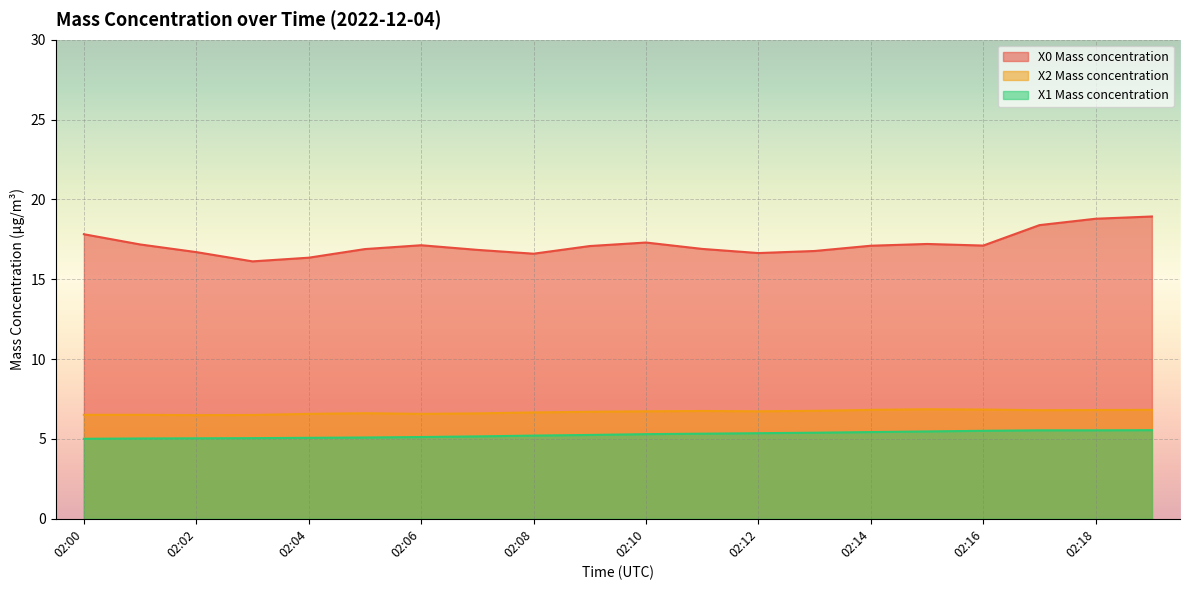

What is the difference between the X0 Mass concentration values at 02:08 and 02:16?

0.5